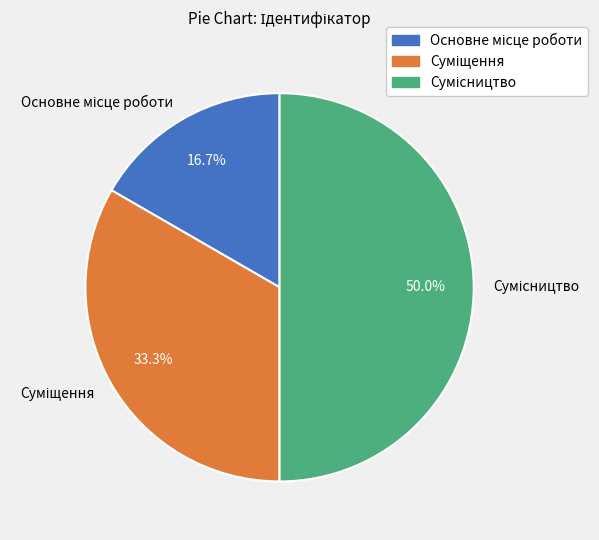

The Сумісництво slice represents 50% of the pie. True or false?

True